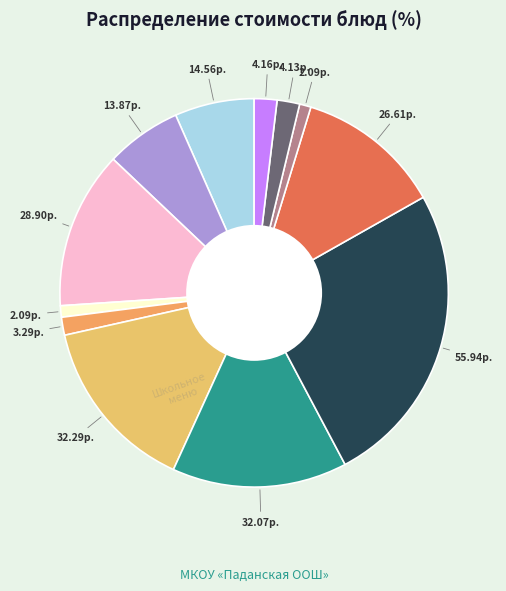

How many slices are in this pie chart?

12